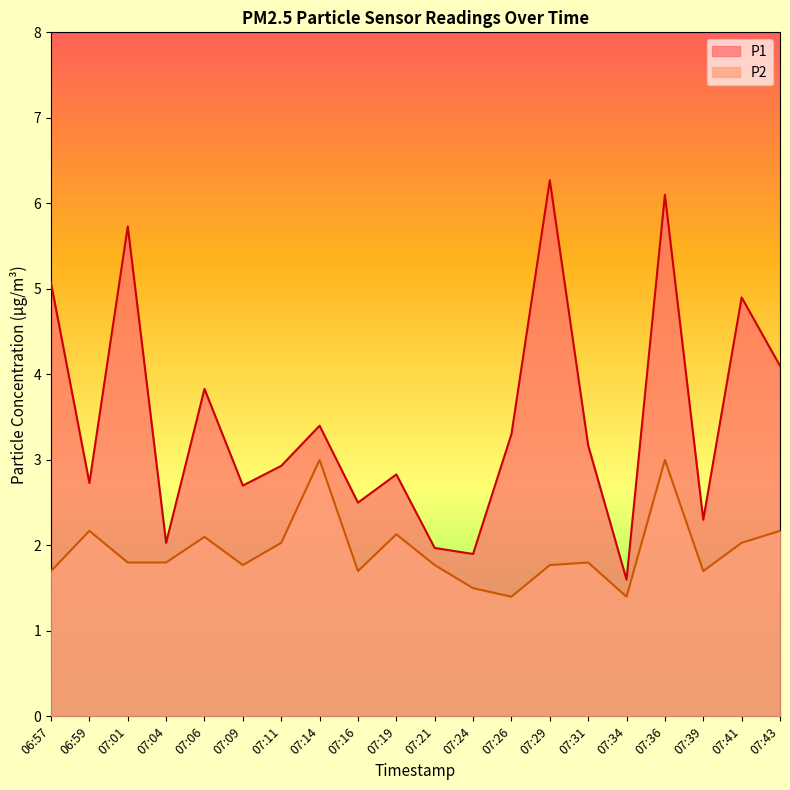

What are all the series names shown in the legend?

P1, P2